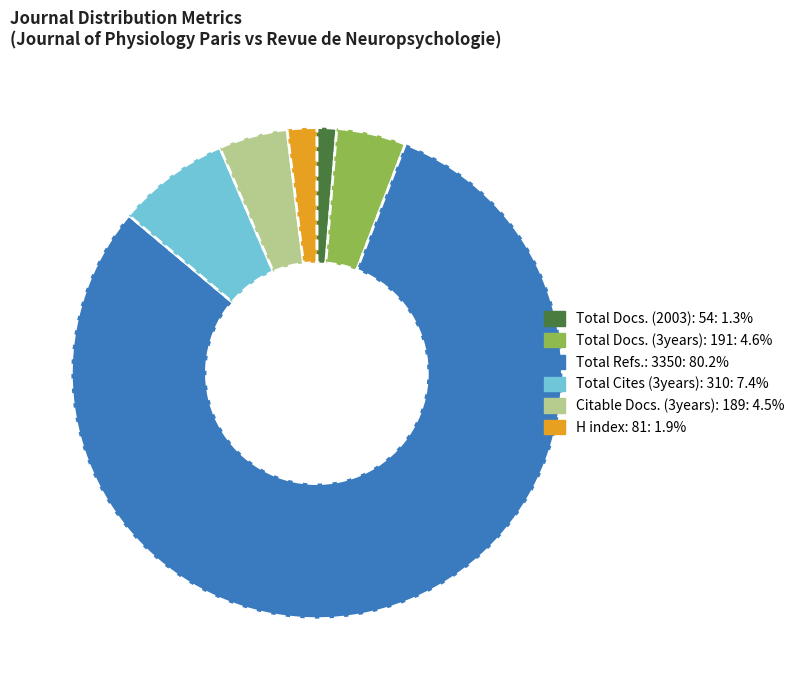

Is there any slice that represents more than half of the pie?

Yes